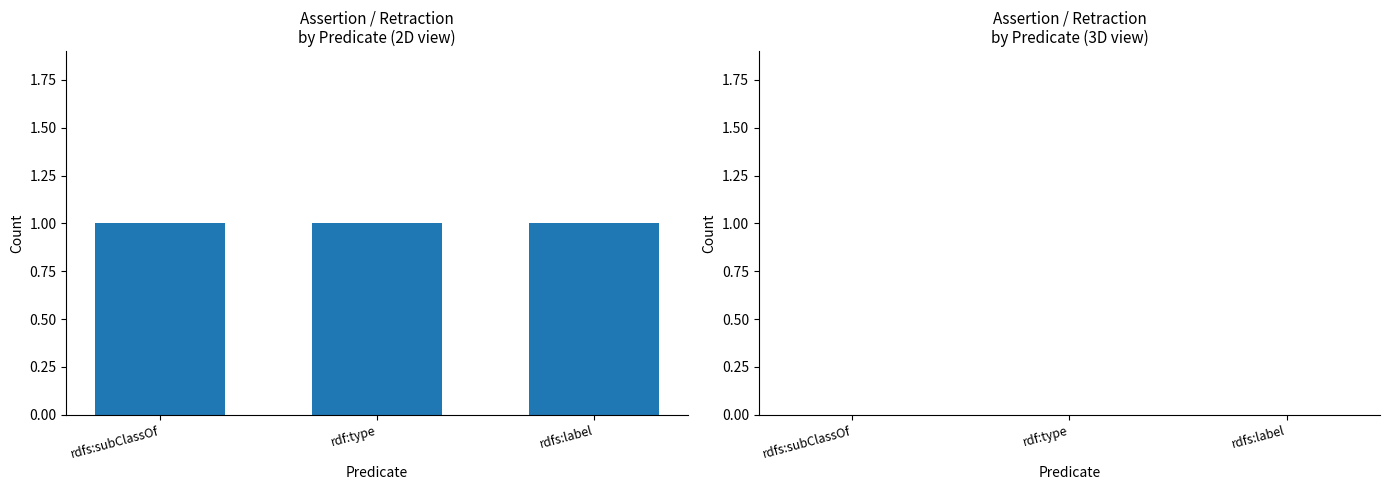

What is the label of the 1st bar from the left?

rdfs:subClassOf